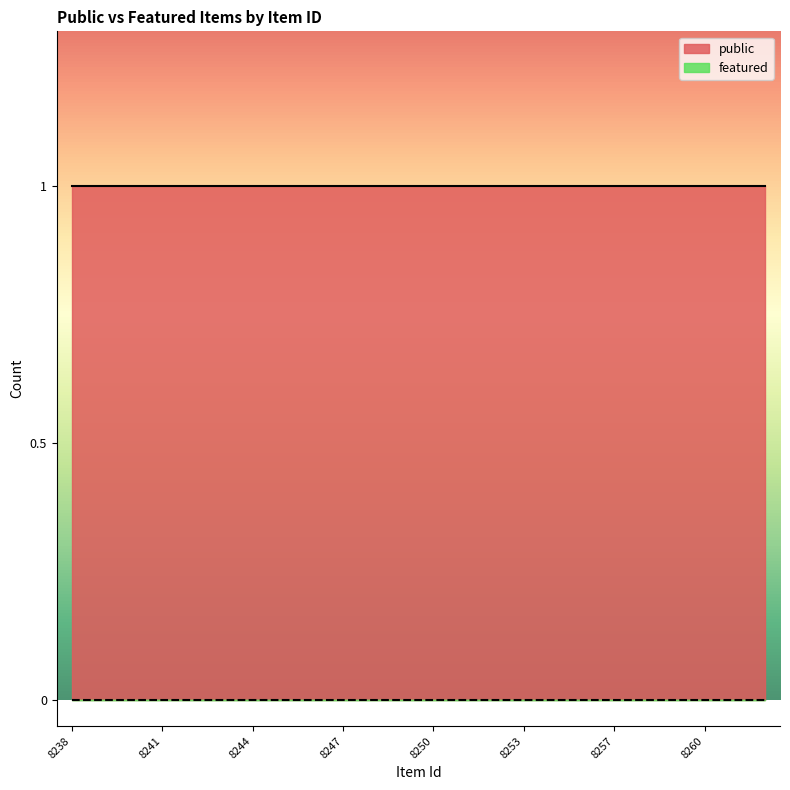

Which series has the widest spread of values?

public